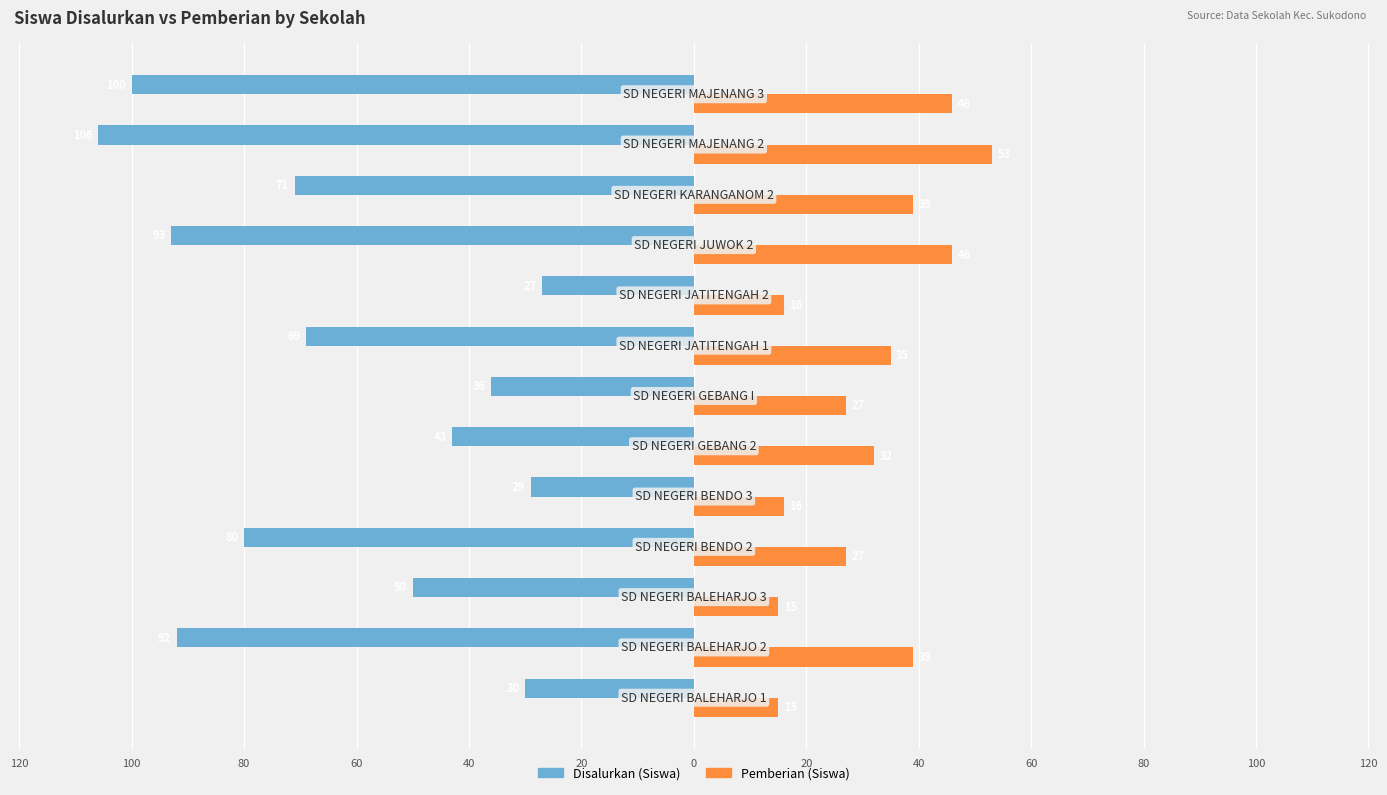

What are all the series names shown in the legend?

Disalurkan (Siswa), Pemberian (Siswa)